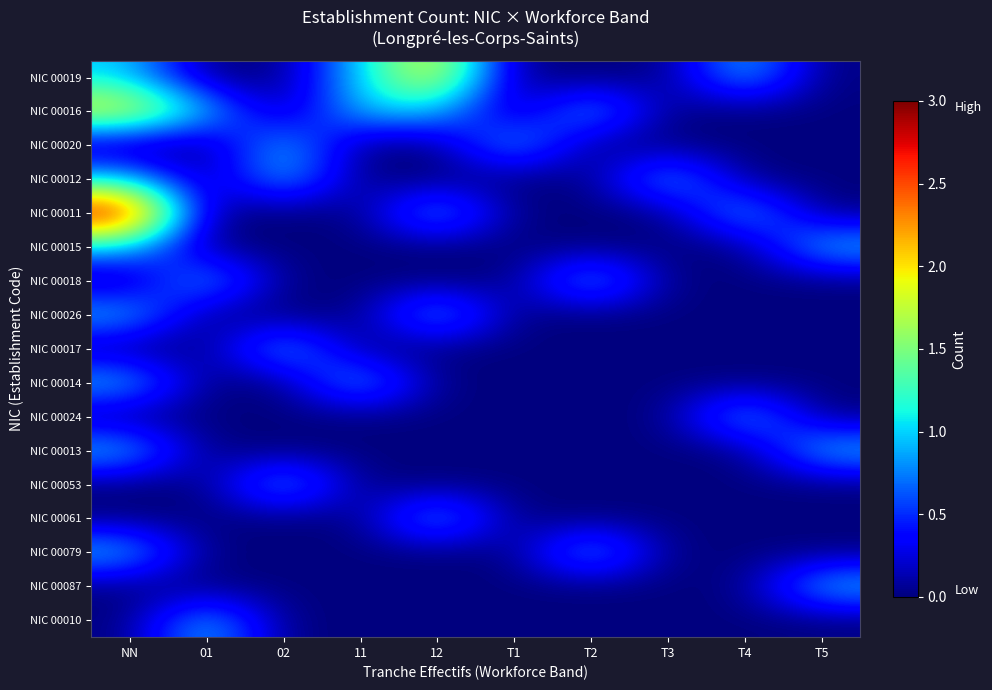

List the series in order of their peak value, lowest first.

NIC 00020, NIC 00012, NIC 00015, NIC 00018, NIC 00026, NIC 00017, NIC 00014, NIC 00024, NIC 00013, NIC 00053, NIC 00061, NIC 00079, NIC 00087, NIC 00010, NIC 00019, NIC 00016, NIC 00011